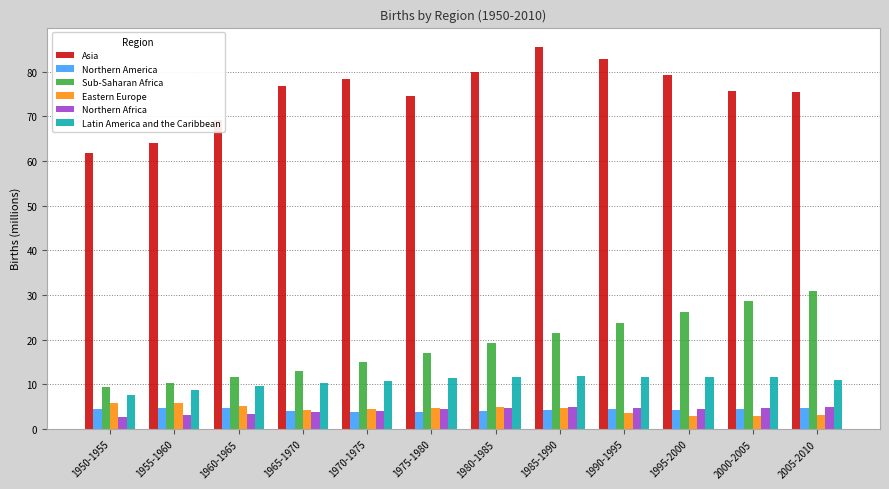

The value of Northern Africa at 2005-2010 is 8.6. True or false?

False